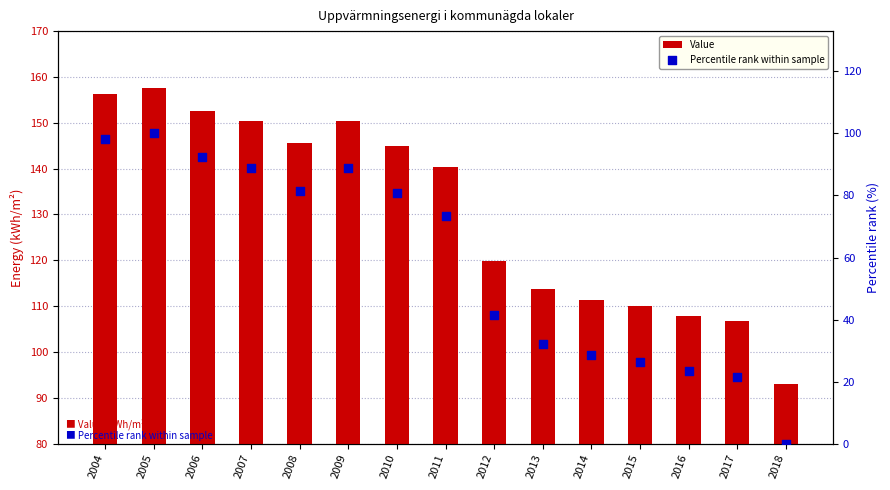

At how many categories does at least one series exceed 3?

15